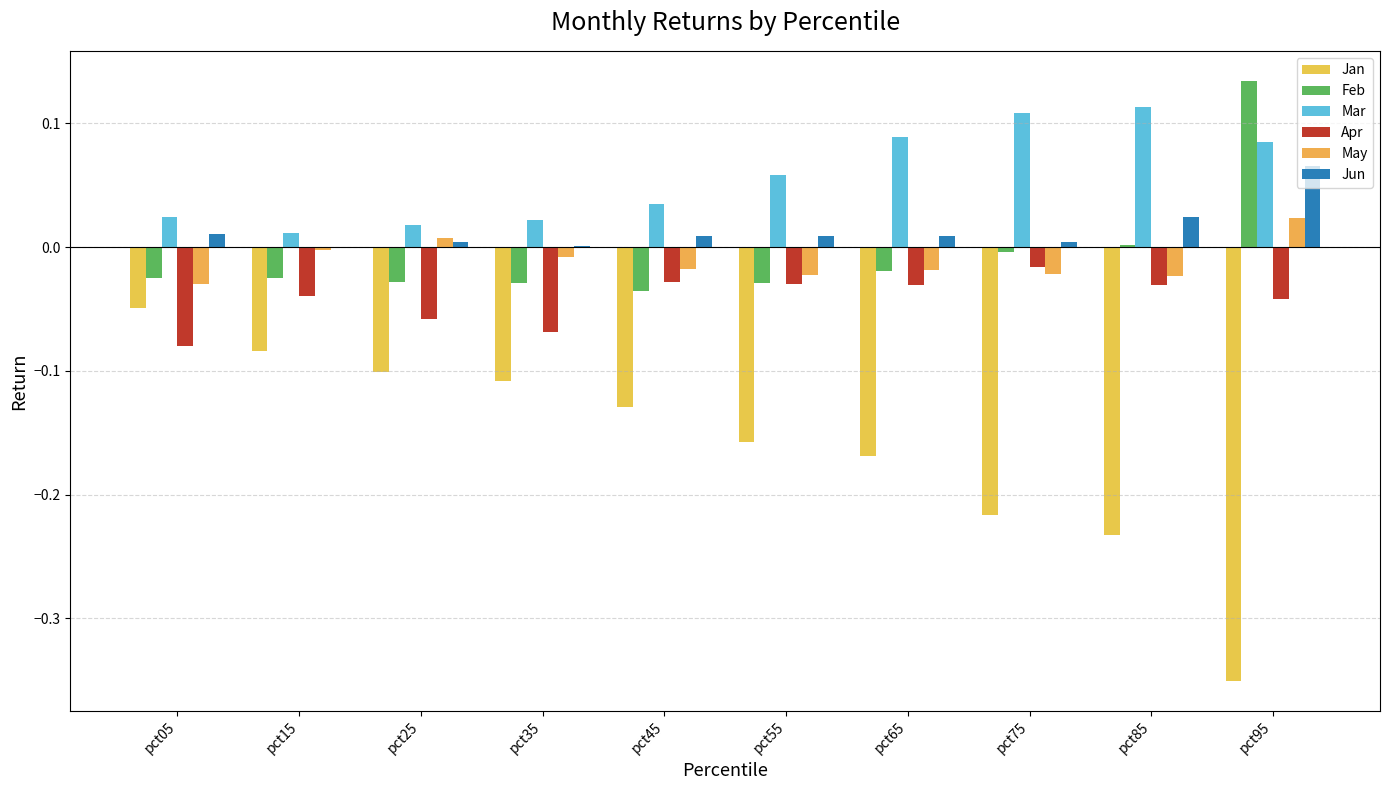

Does the chart contain stacked bars?

No